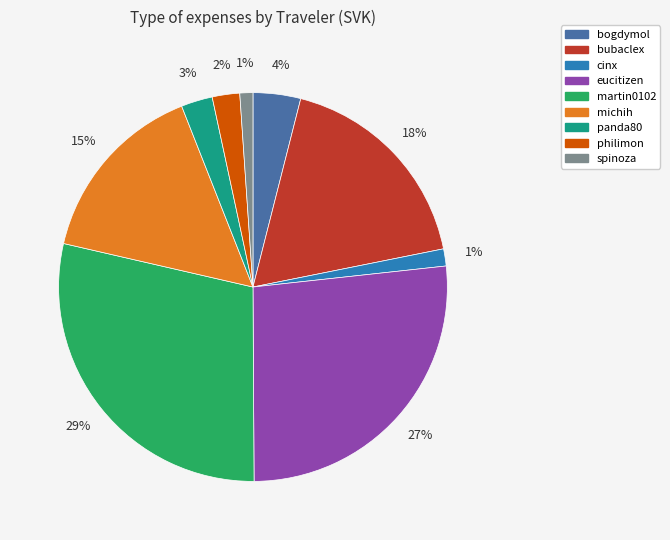

Is the sum of michih and panda80 greater than half?

No